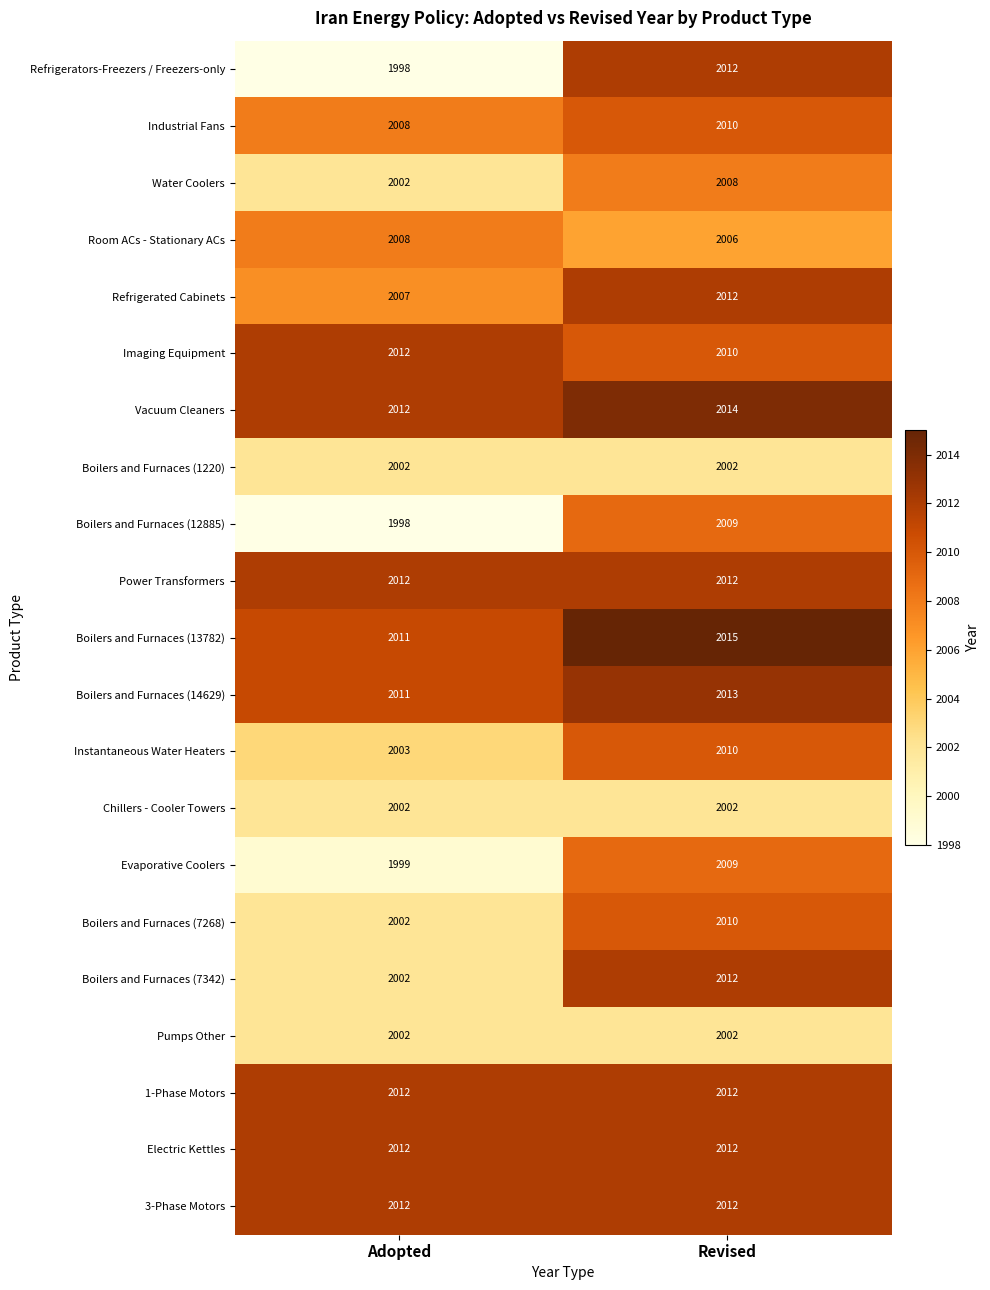

What is the spread (max minus min) of values at Adopted?

14